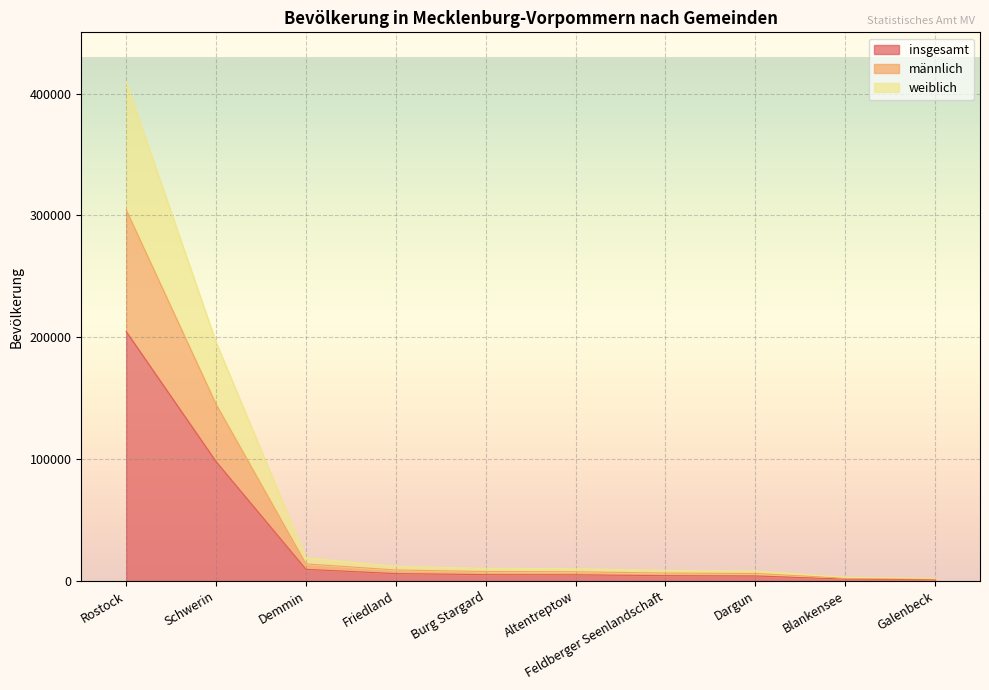

Reading right to left, list all the values displayed in this chart.

insgesamt: Galenbeck=1087	Blankensee=1516	Dargun=4102	Feldberger Seenlandschaft=4354	Altentreptow=5029	Burg Stargard=5185	Friedland=6029	Demmin=9543	Schwerin=97944	Rostock=204706
männlich: Galenbeck=1650	Blankensee=2279	Dargun=6124	Feldberger Seenlandschaft=6458	Altentreptow=7534	Burg Stargard=7756	Friedland=8987	Demmin=14020	Schwerin=145052	Rostock=304606
weiblich: Galenbeck=2174	Blankensee=3032	Dargun=8204	Feldberger Seenlandschaft=8708	Altentreptow=10058	Burg Stargard=10370	Friedland=12058	Demmin=19086	Schwerin=195888	Rostock=409412